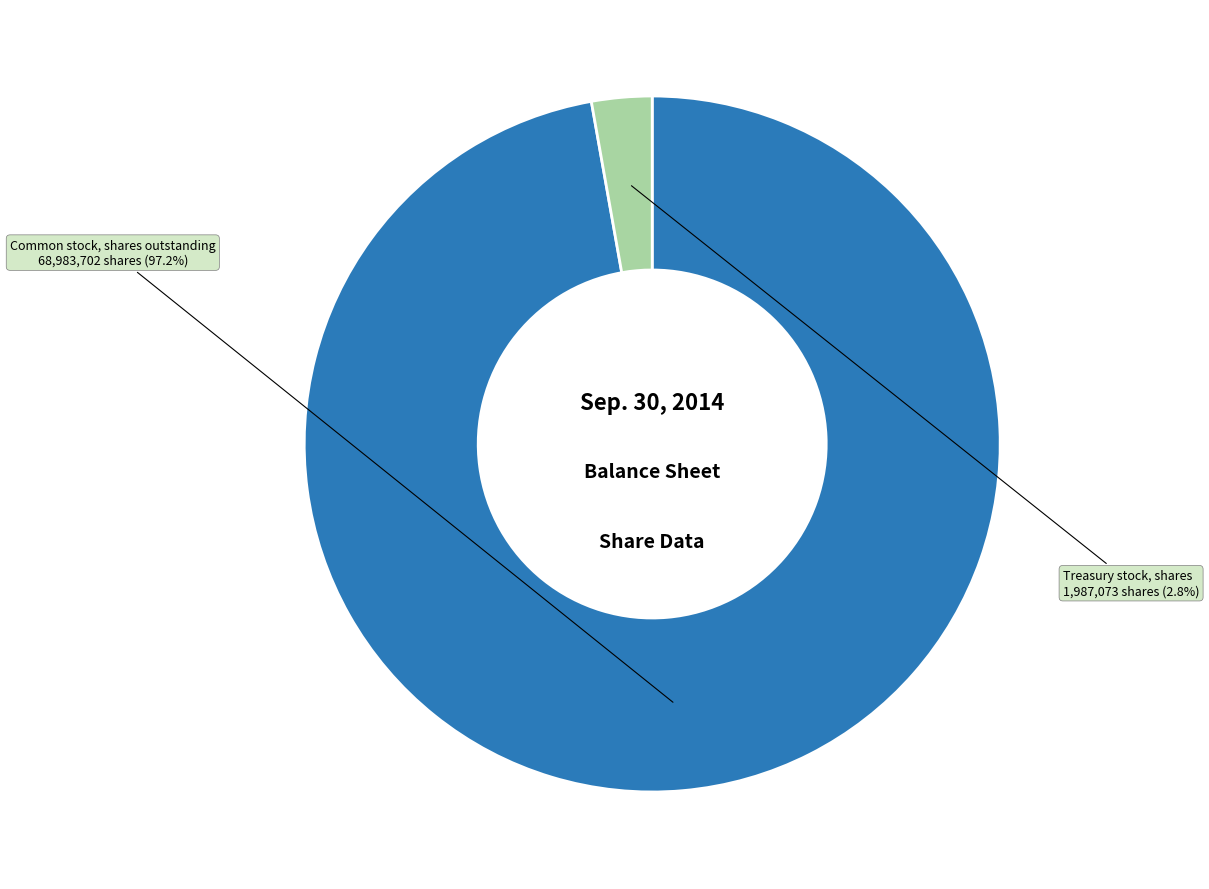

Count the number of slices in the pie.

2